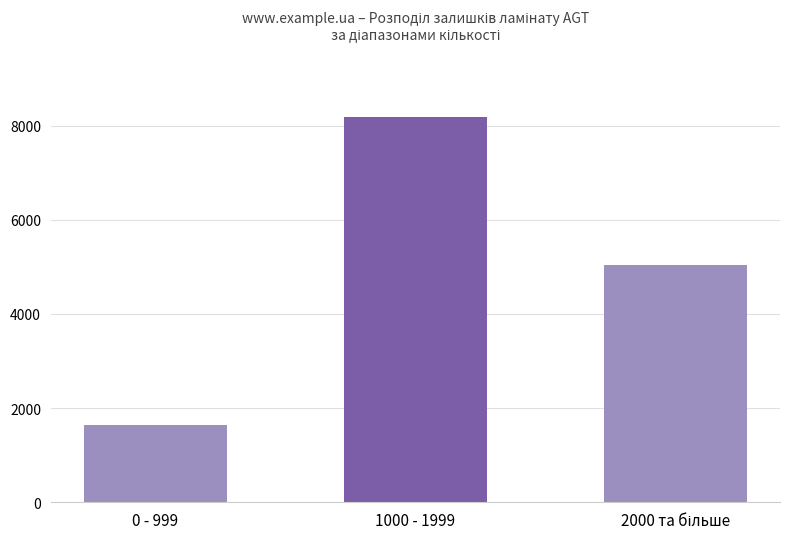

How many distinct data groups are displayed?

1